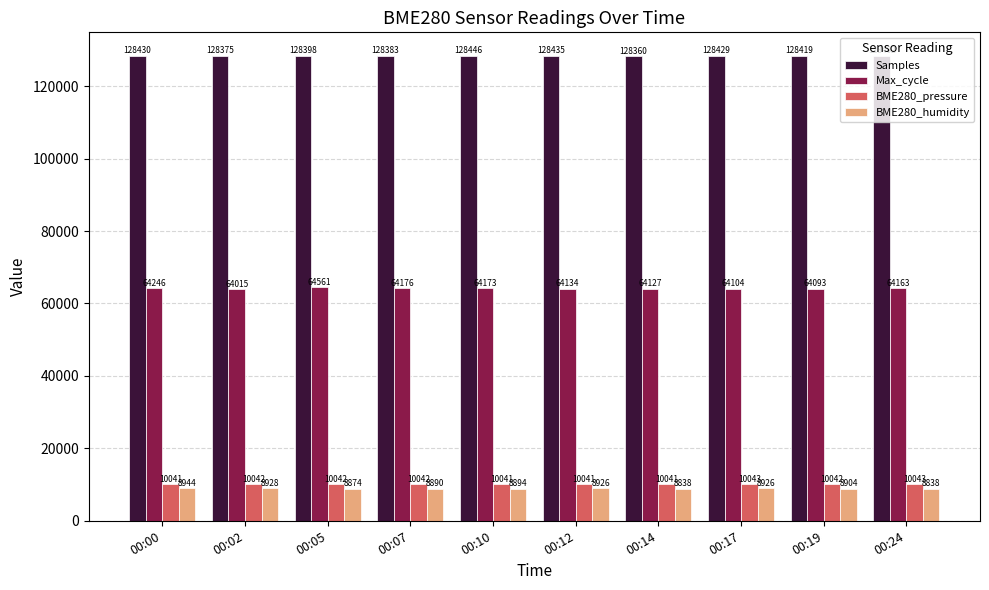

What is the difference between the maximum and second lowest values in the Samples series?

71.0